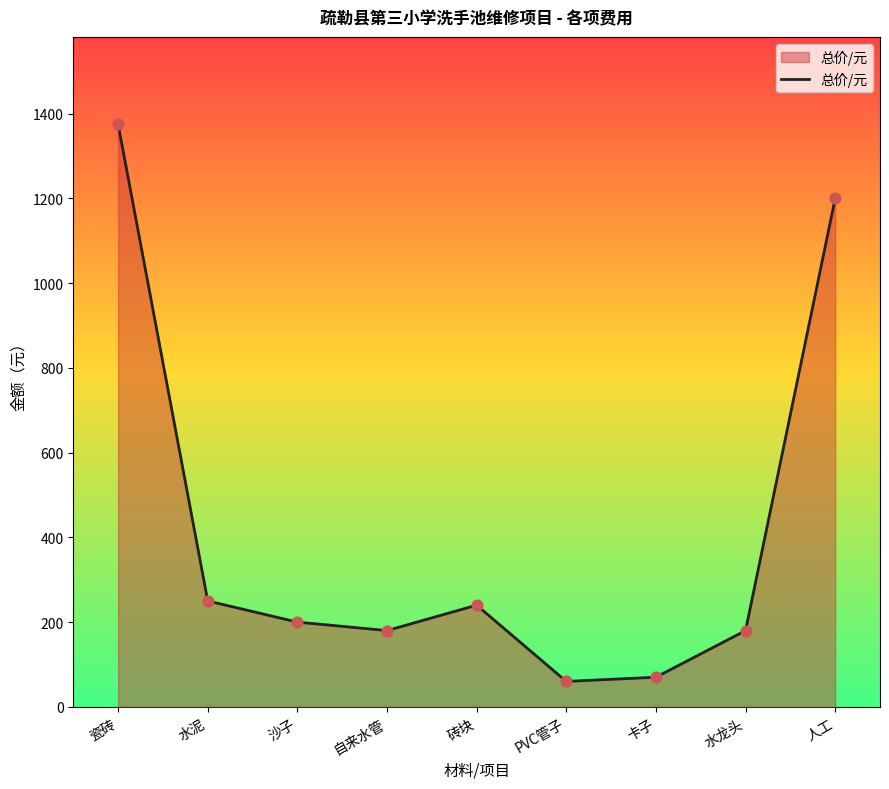

Between PVC管子 and 瓷砖, which is larger?

瓷砖